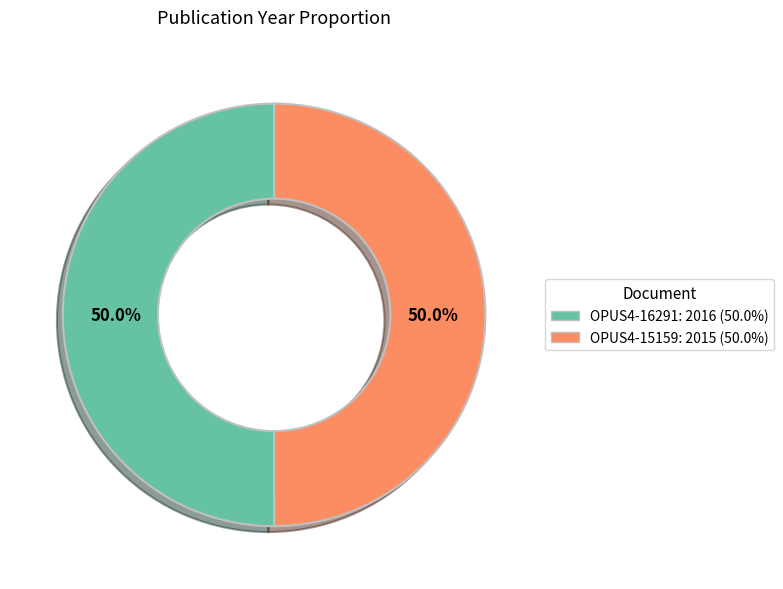

Approximately how many times larger is the value at OPUS4-16291 compared to OPUS4-15159?

1.0